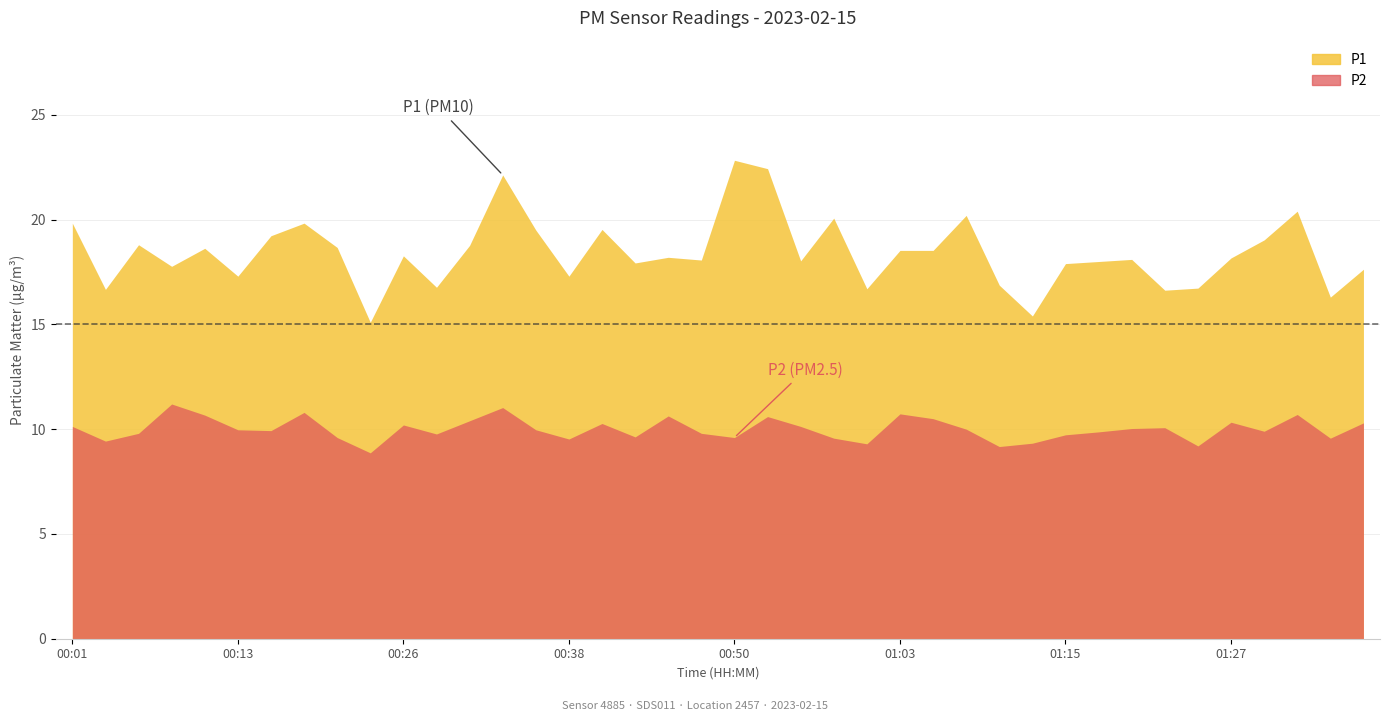

At which category does P1 reach its first local valley?

00:03